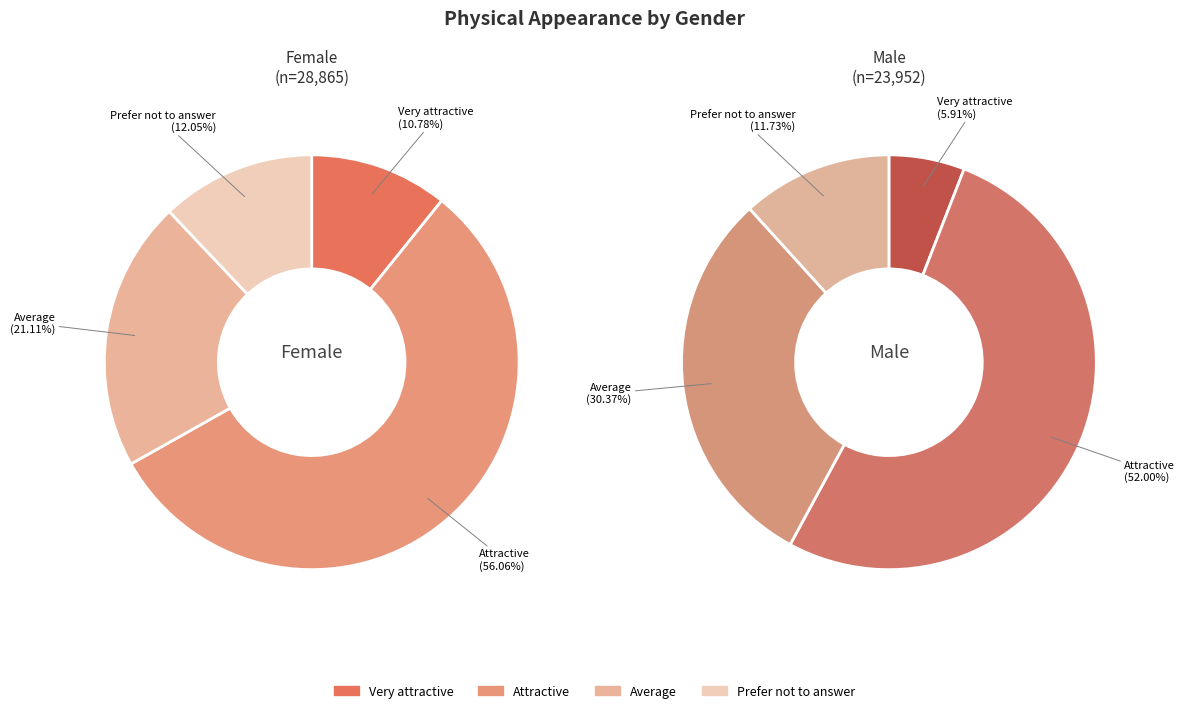

What is the largest slice in the pie chart?

Attractive